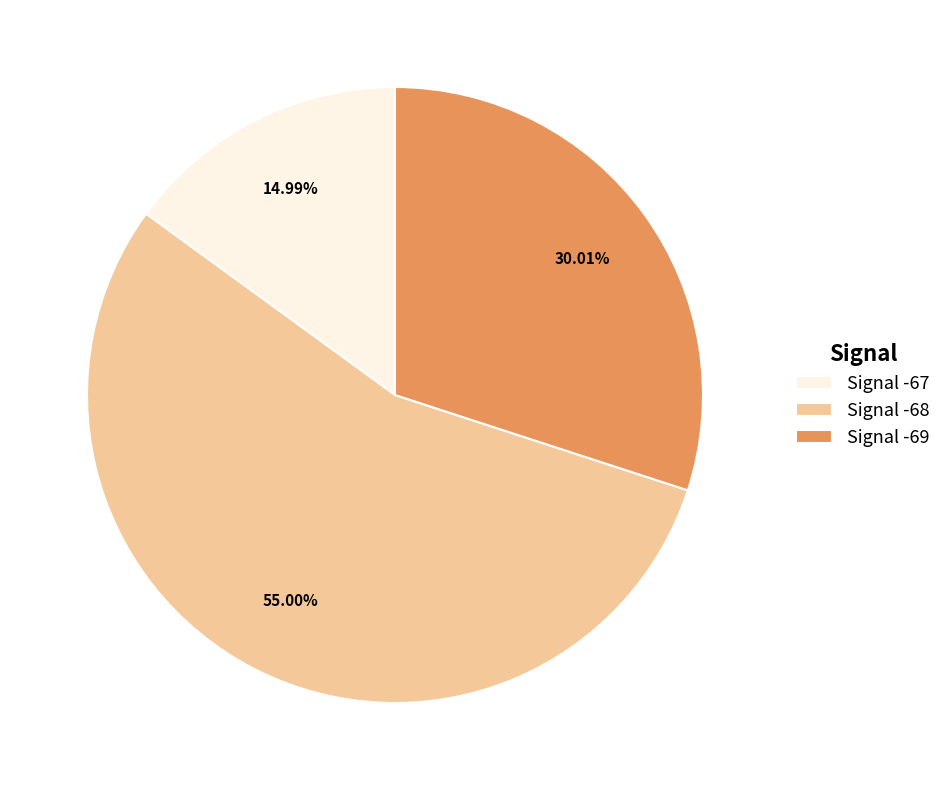

Rank the categories by value from highest to lowest.

Signal -68, Signal -69, Signal -67